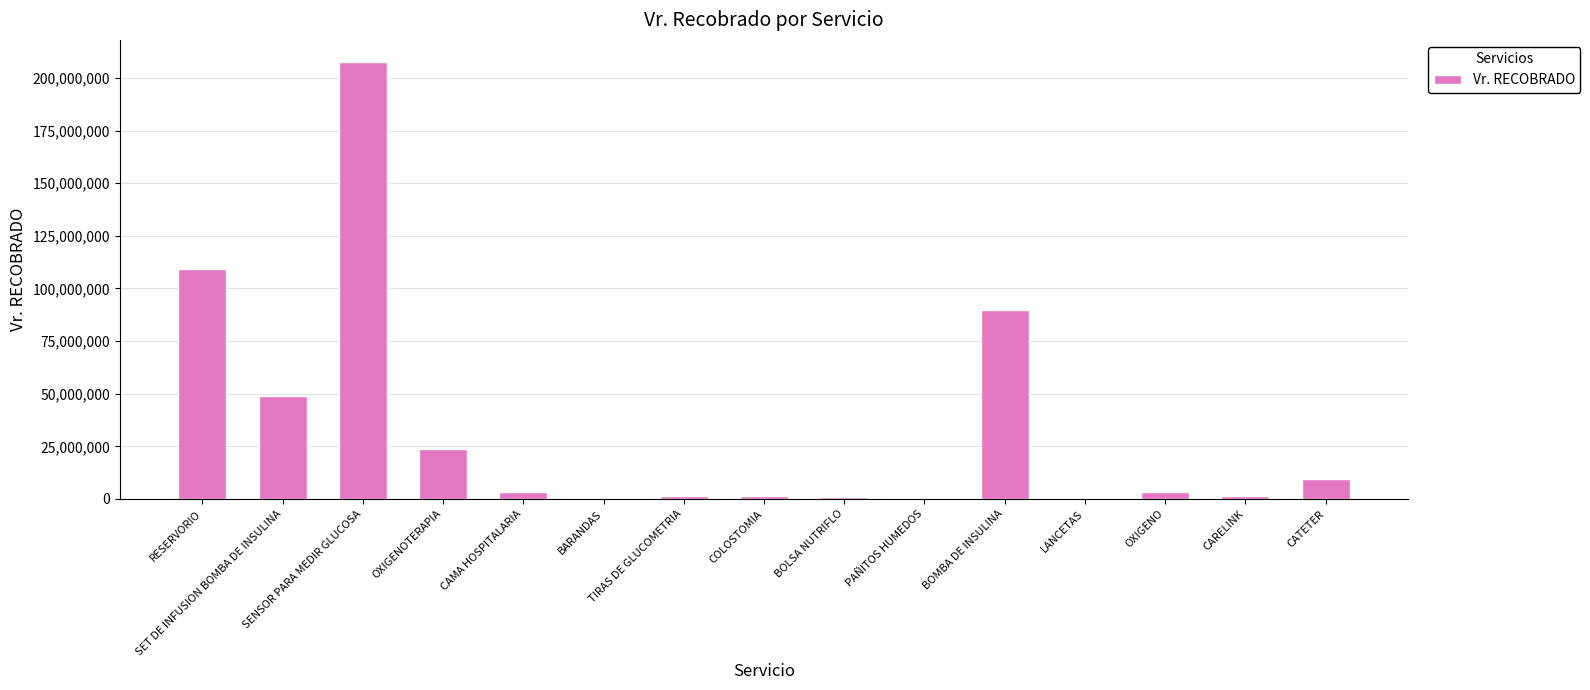

Rank the categories by value from lowest to highest.

LANCETAS, PAÑITOS HUMEDOS, BARANDAS, BOLSA NUTRIFLO, TIRAS DE GLUCOMETRIA, COLOSTOMIA, CARELINK, CAMA HOSPITALARIA, OXIGENO, CATETER, OXIGENOTERAPIA, SET DE INFUSION BOMBA DE INSULINA, BOMBA DE INSULINA, RESERVORIO, SENSOR PARA MEDIR GLUCOSA